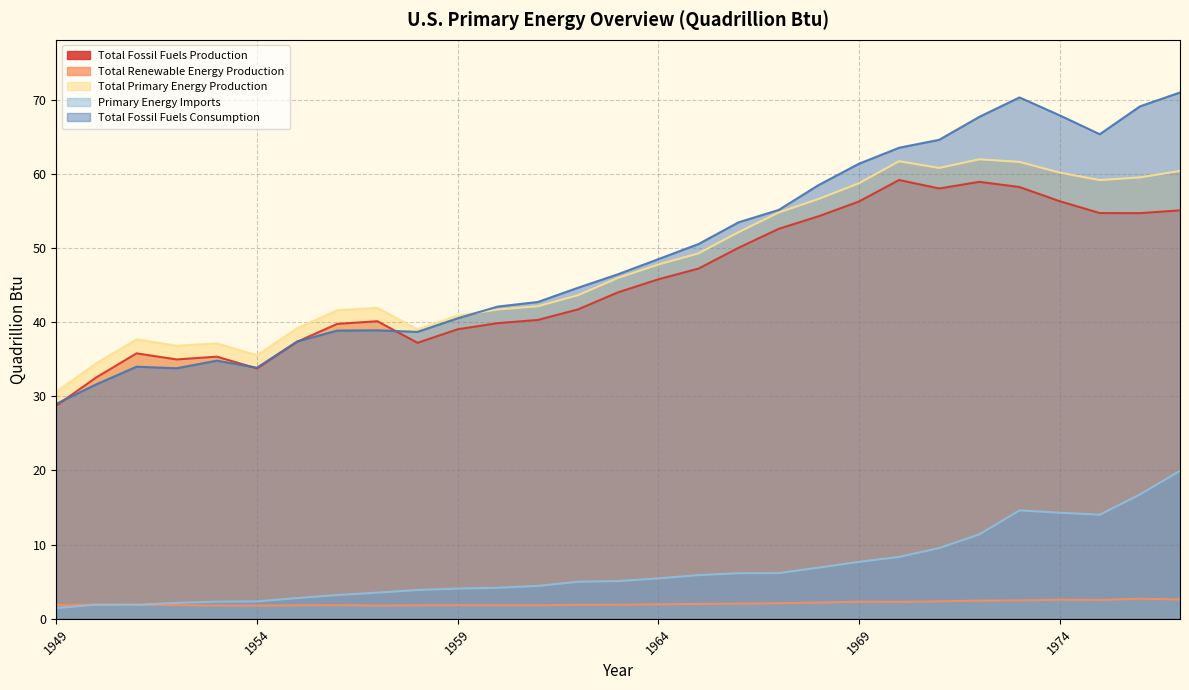

True or false: Total Fossil Fuels Consumption and Total Renewable Energy Production cross at least once.

False